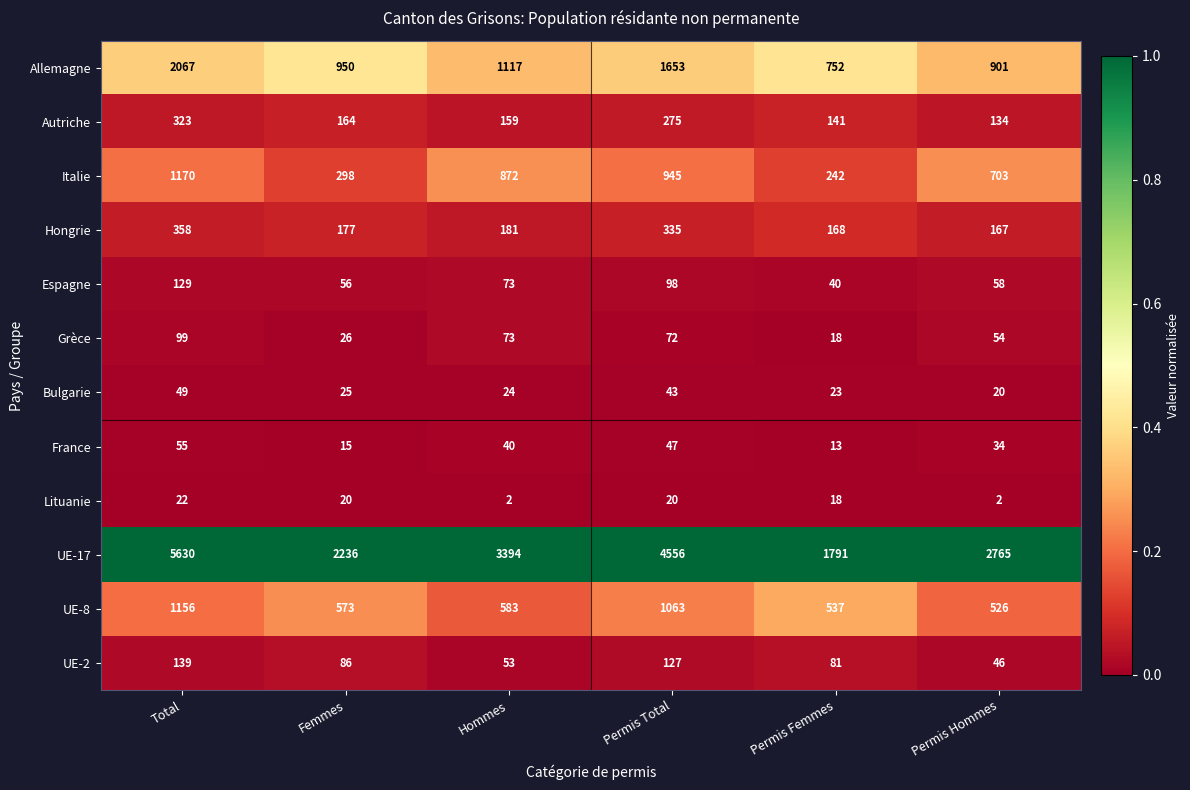

Rank the categories by France value from lowest to highest.

Permis Femmes, Femmes, Permis Hommes, Hommes, Permis Total, Total